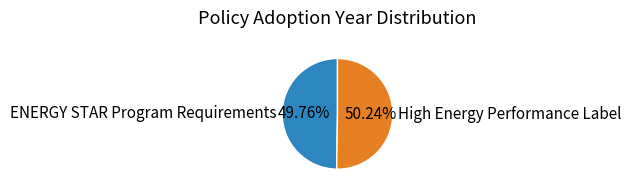

What is the ratio of the value at ENERGY STAR Program Requirements to the value at High Energy Performance Label?

1.0